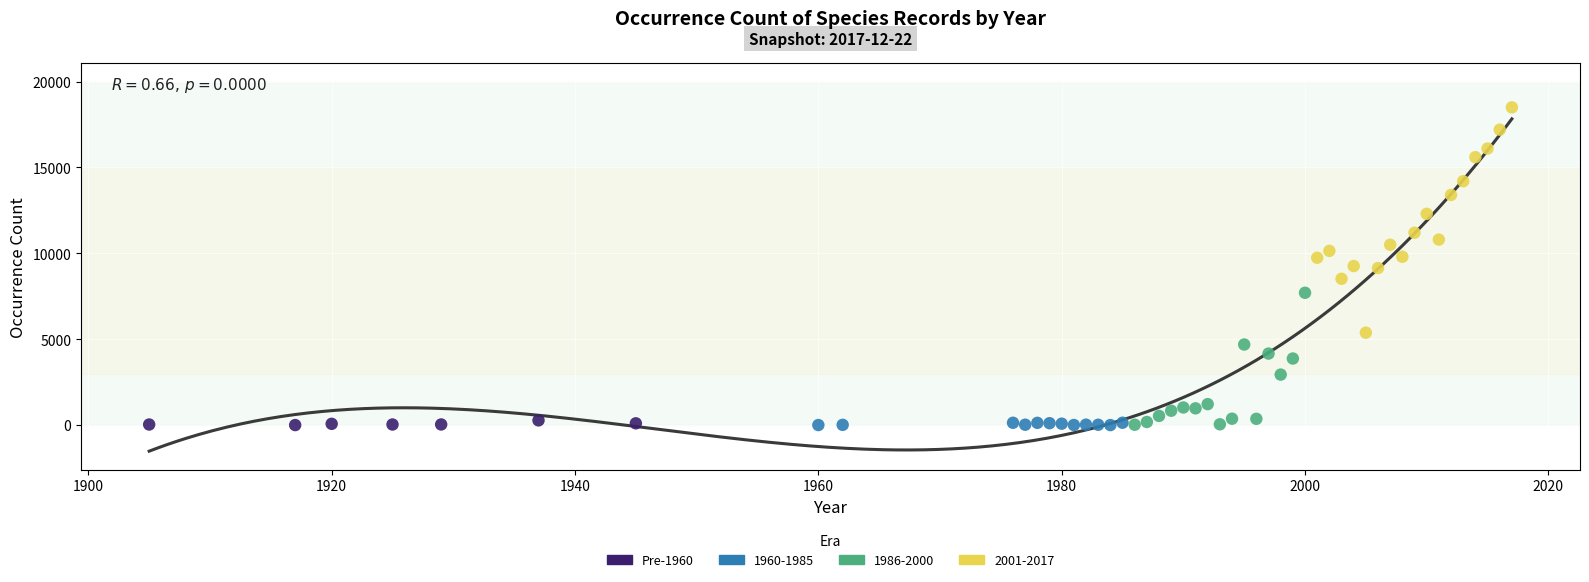

Which series reaches the maximum Y coordinate?

2001-2017